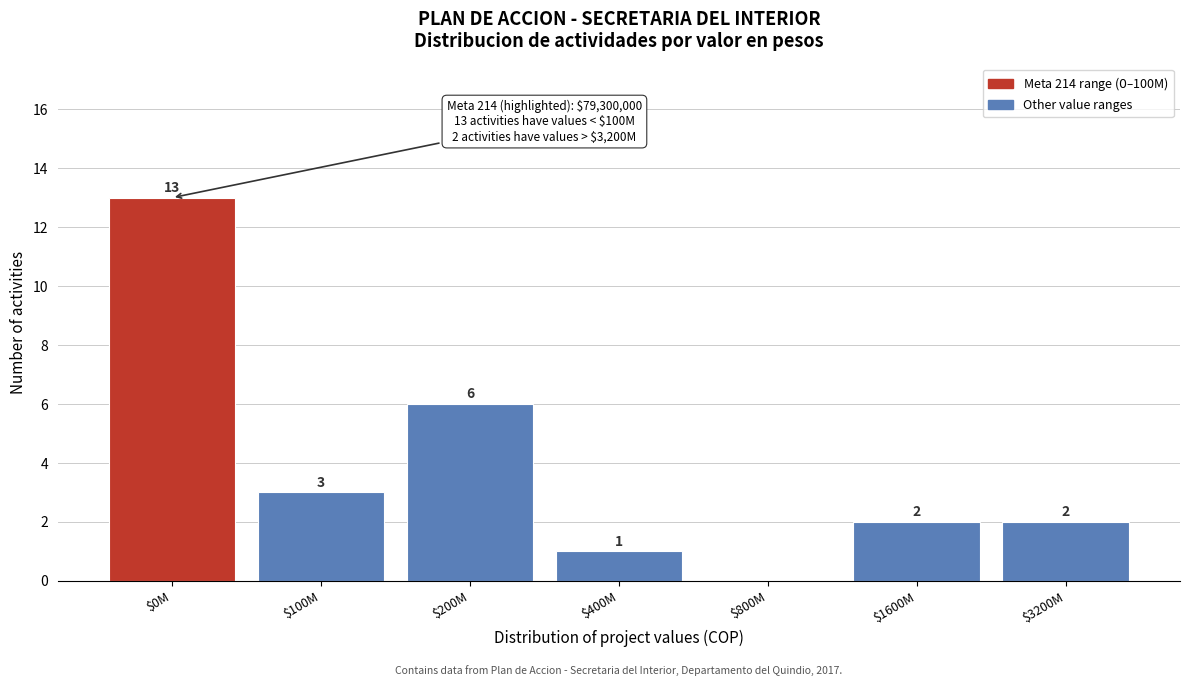

The chart shows a value of 3 at $200M. True or false?

False